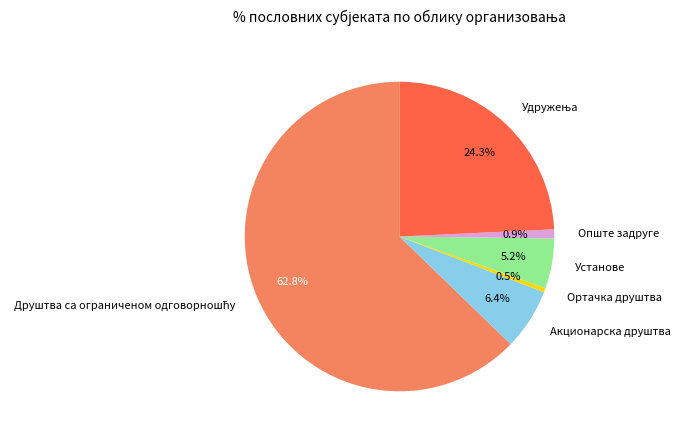

Does Акционарска друштва represent more than half of the total?

No